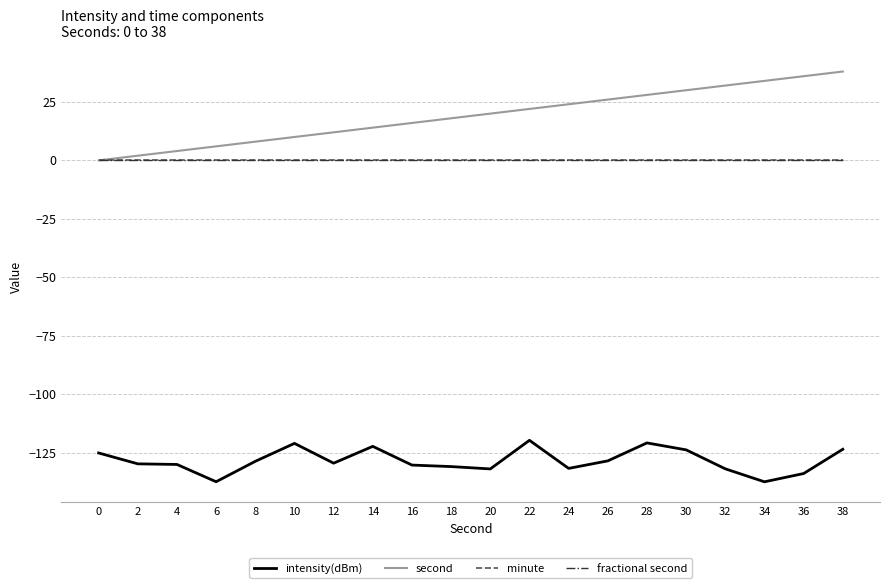

Is this an area chart (filled region under the line)?

No